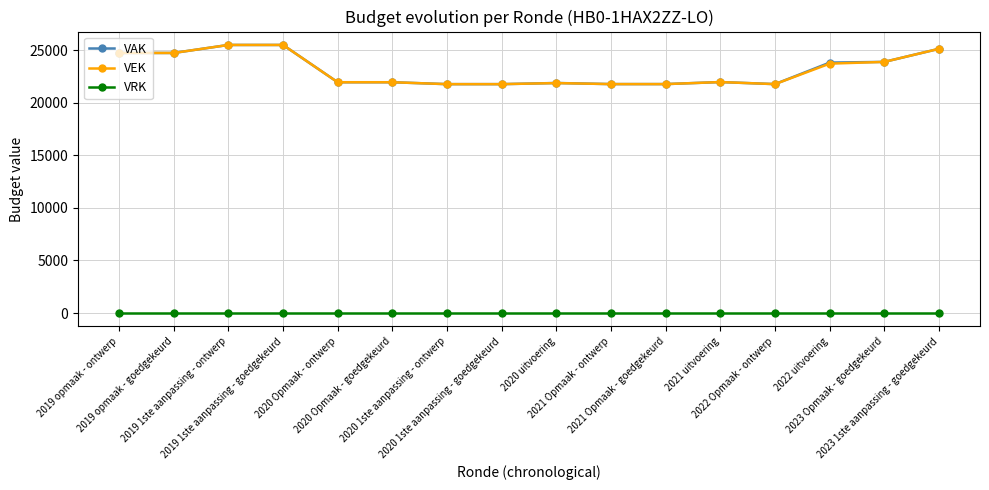

True or false: VEK has a value of 21793 at 2020 1ste aanpassing - ontwerp.

True